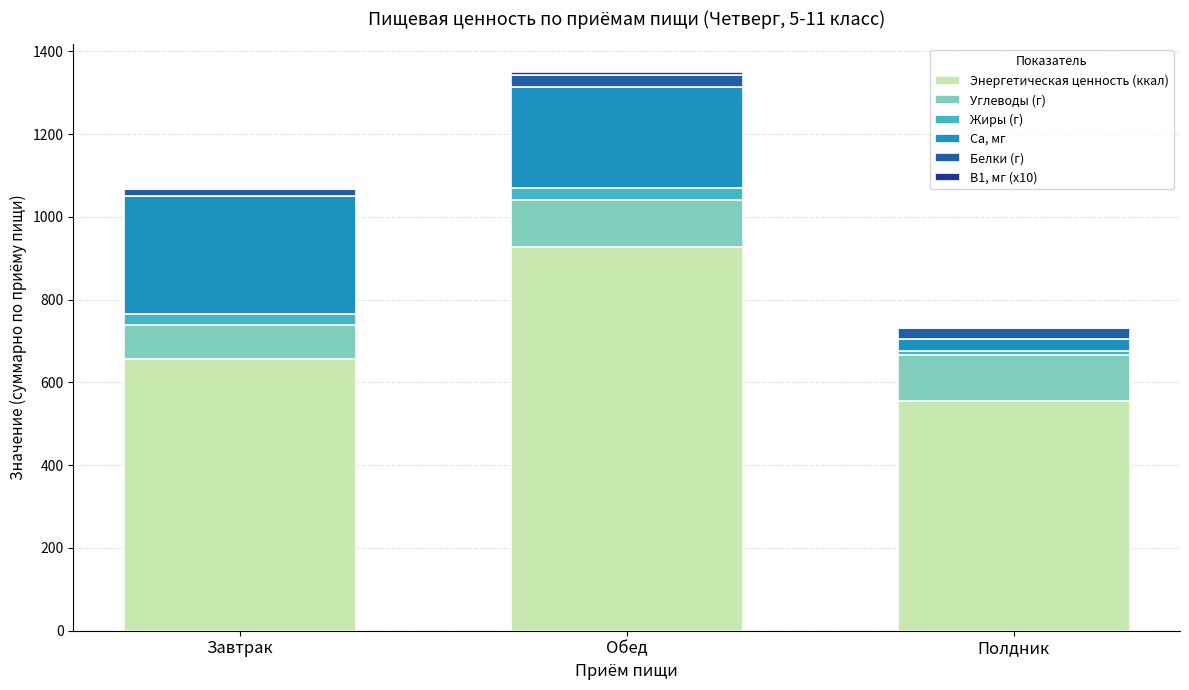

Does the chart contain stacked bars?

Yes